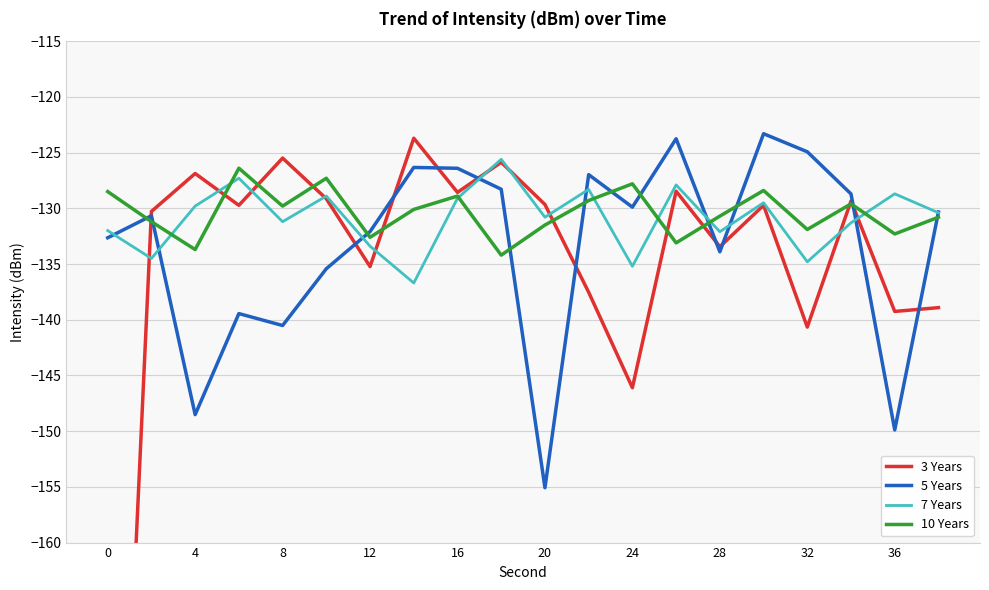

The value of 10 Years at 0 is -69.0. True or false?

False